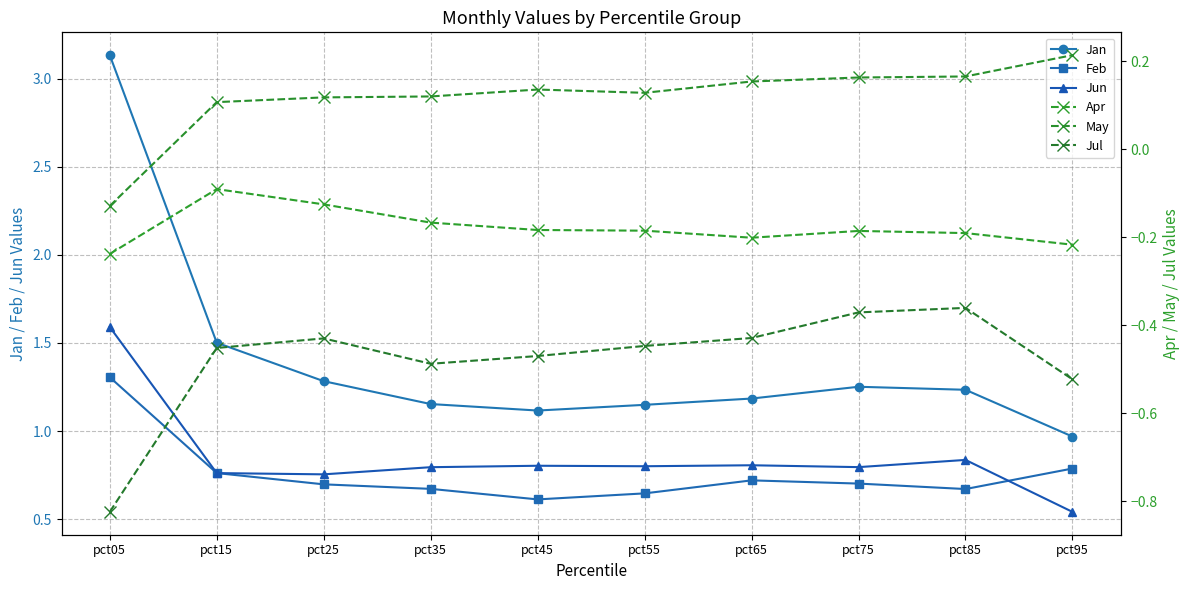

Reading left to right, list all the values displayed in this chart.

Jan: 3.1	1.5	1.3	1.2	1.1	1.1	1.2	1.3	1.2	1.0
Feb: 1.3	0.8	0.7	0.7	0.6	0.6	0.7	0.7	0.7	0.8
Jun: 1.6	0.8	0.8	0.8	0.8	0.8	0.8	0.8	0.8	0.5
Apr: -0.2	-0.1	-0.1	-0.2	-0.2	-0.2	-0.2	-0.2	-0.2	-0.2
May: -0.1	0.1	0.1	0.1	0.1	0.1	0.2	0.2	0.2	0.2
Jul: -0.8	-0.5	-0.4	-0.5	-0.5	-0.4	-0.4	-0.4	-0.4	-0.5